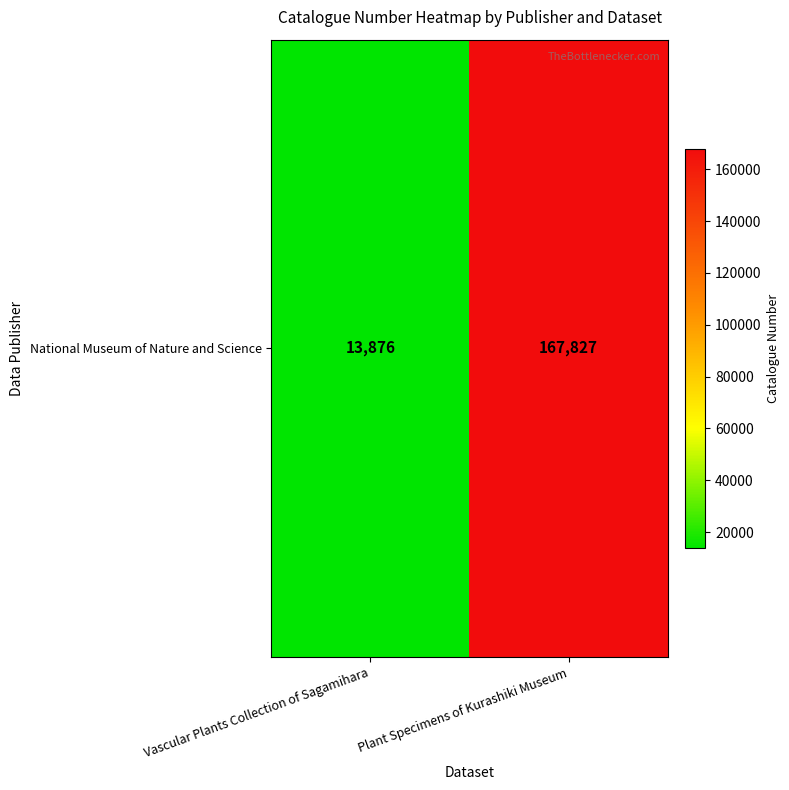

Between Vascular Plants Collection of Sagamihara and Plant Specimens of Kurashiki Museum, which is larger?

Plant Specimens of Kurashiki Museum